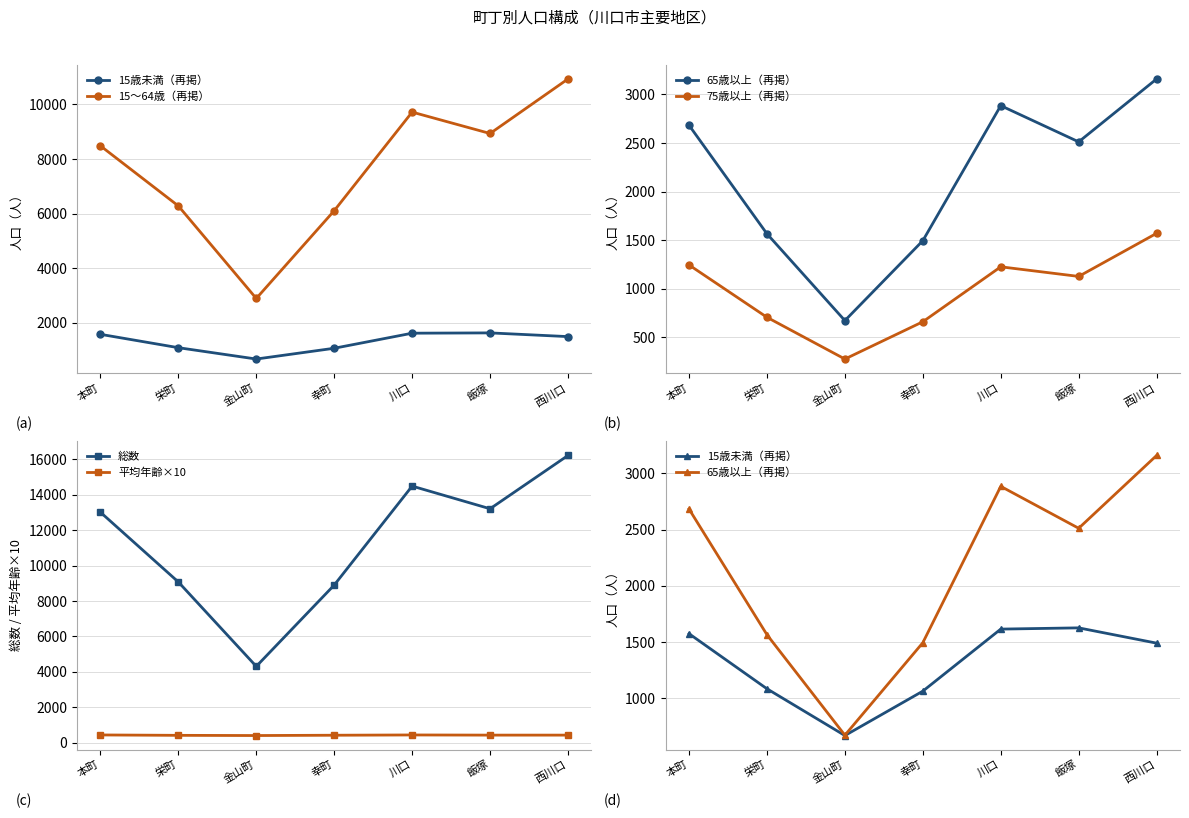

What is the label of the 1st point from the left?

本町